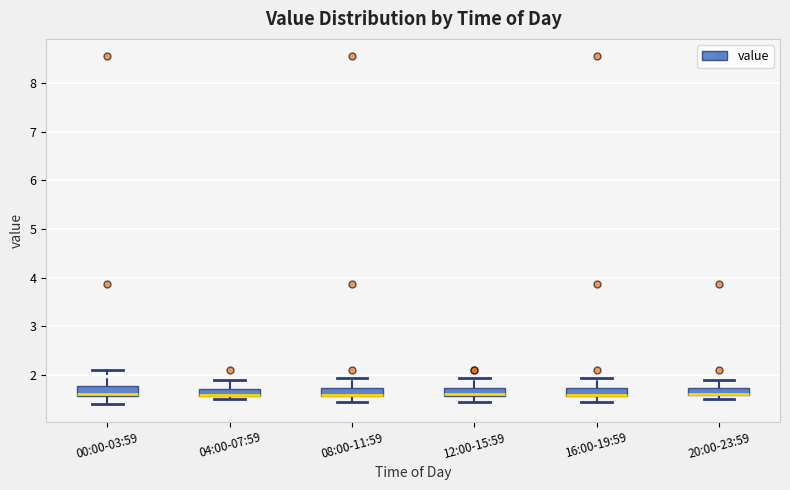

Where is the lower edge of the box for 16:00-19:59 on the y-axis? The values are not printed on the chart, so give them approximately, as read against the axis.

1.6